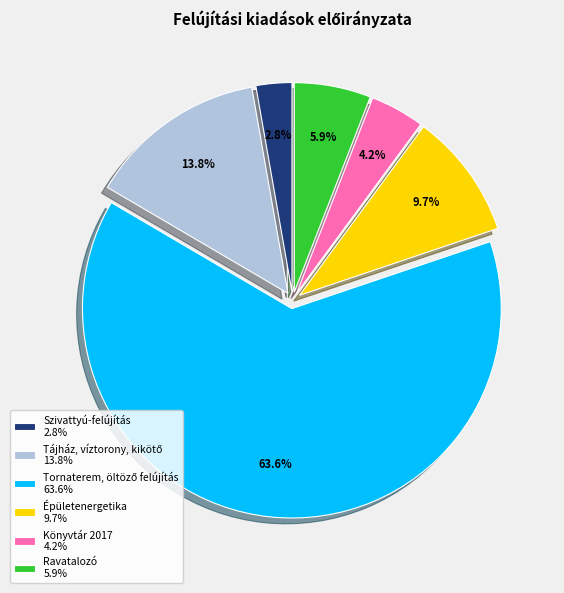

Does Könyvtár 2017 account for over 50% of the chart?

No